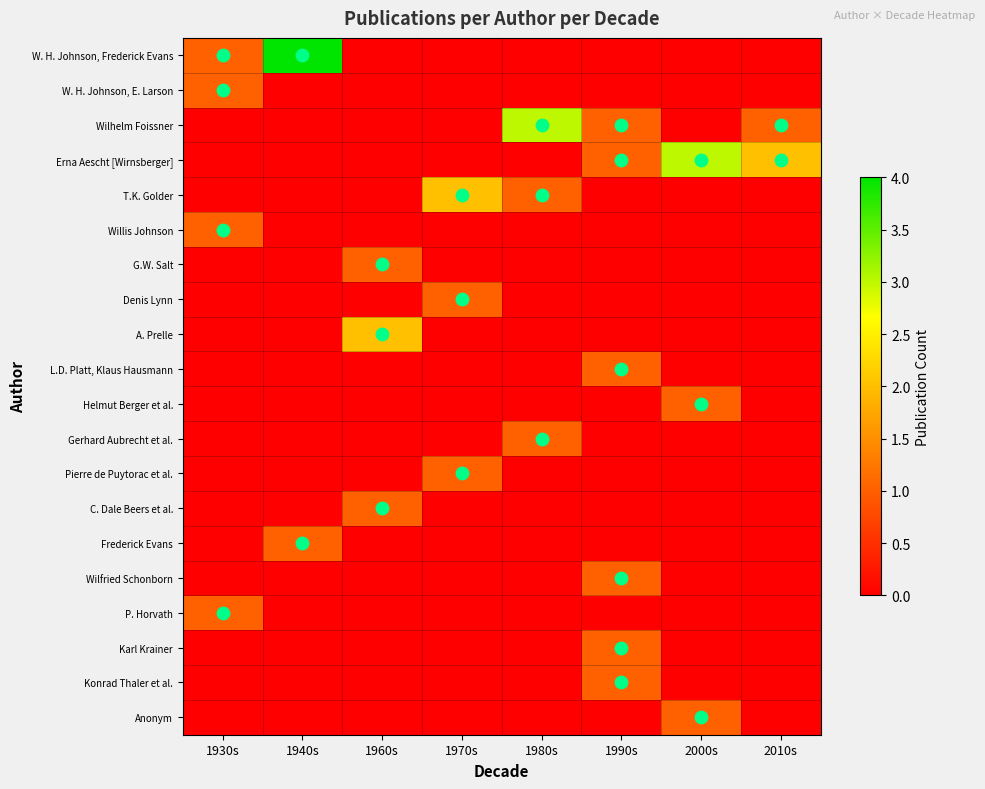

Which category has the highest value across all series?

1940s